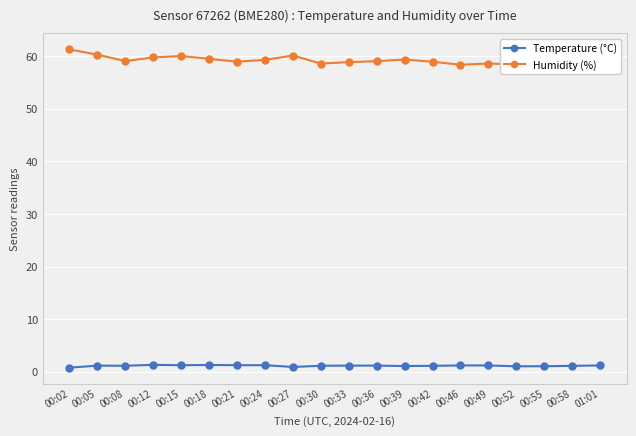

How many series are shown in this chart?

2